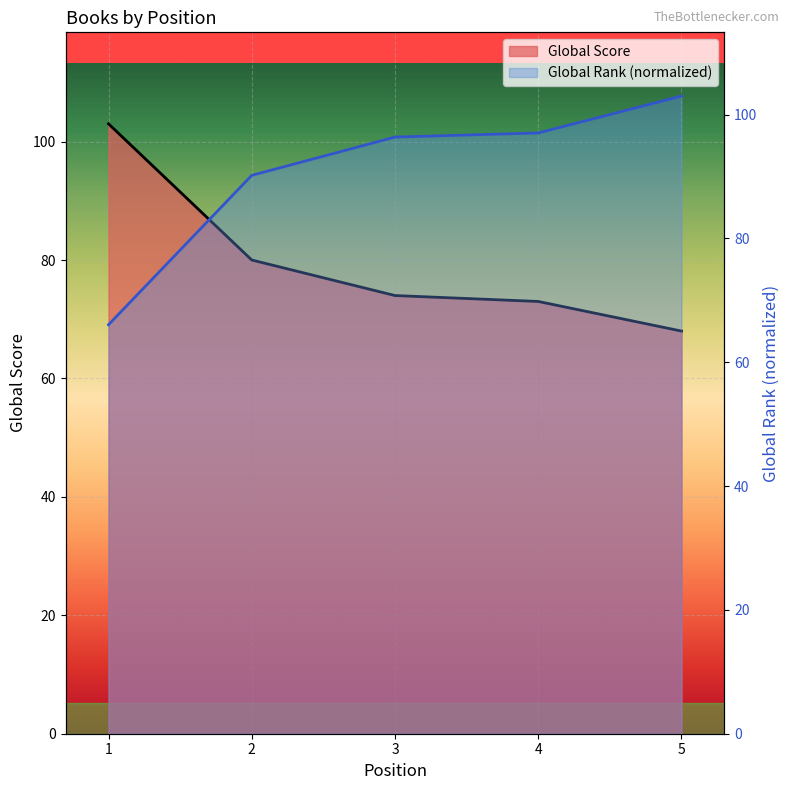

How many data points in Global Score are above 74?

2